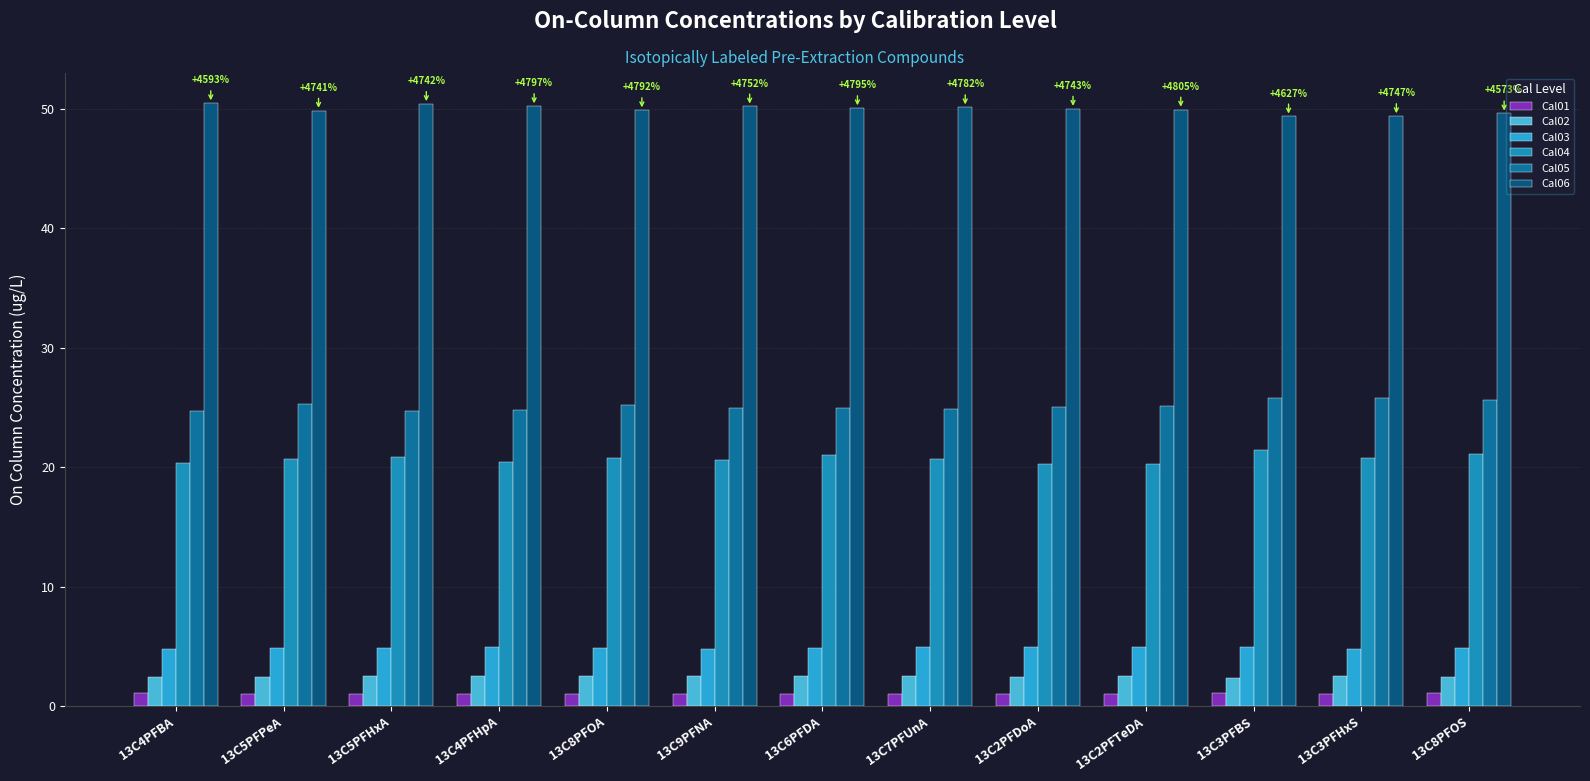

How many groups of bars are there?

13